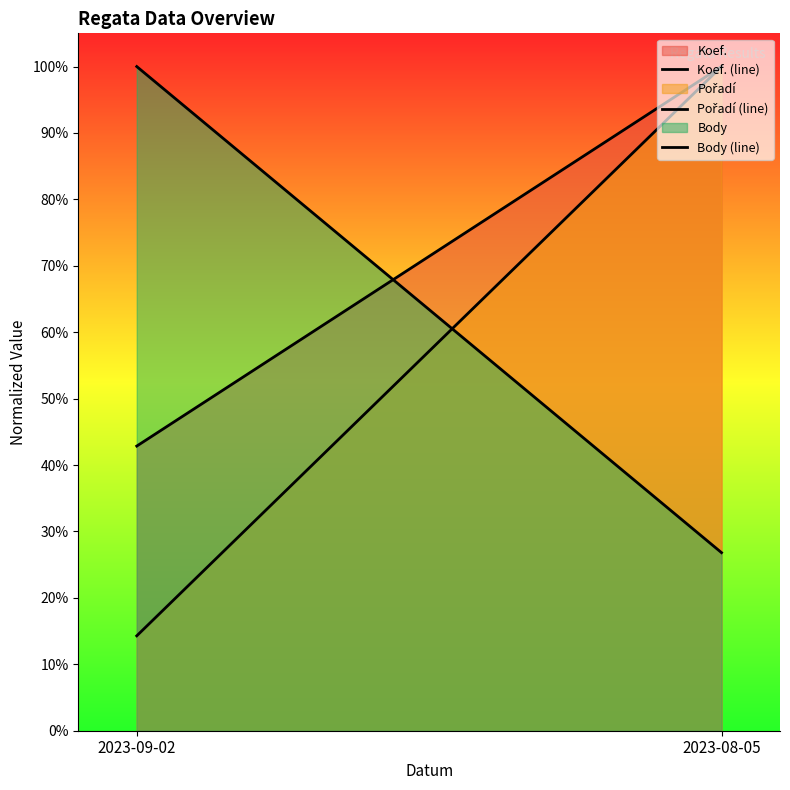

Is the value of Body (line) at 2023-09-02 greater than the value of Pořadí (line) at 2023-09-02?

Yes